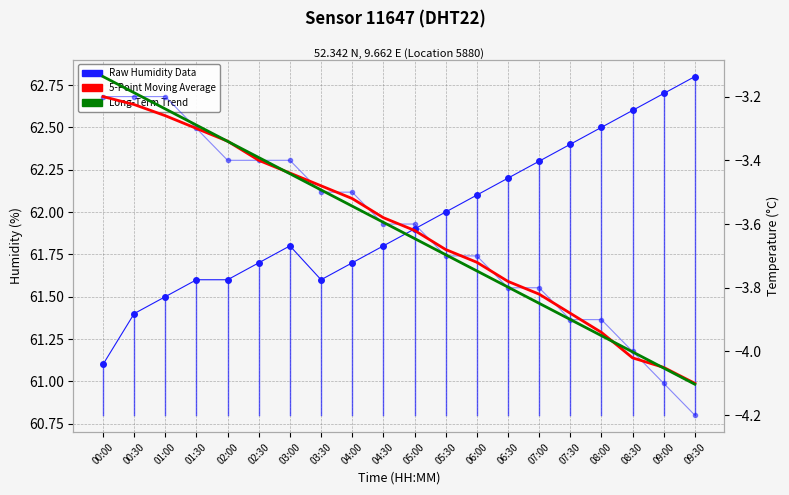

Reading right to left, extract all data points from this chart.

Raw Humidity Data: 09:30=62.8	09:00=62.7	08:30=62.6	08:00=62.5	07:30=62.4	07:00=62.3	06:30=62.2	06:00=62.1	05:30=62.0	05:00=61.9	04:30=61.8	04:00=61.7	03:30=61.6	03:00=61.8	02:30=61.7	02:00=61.6	01:30=61.6	01:00=61.5	00:30=61.4	00:00=61.1
Raw Temp Data: 09:30=-4.2	09:00=-4.1	08:30=-4.0	08:00=-3.9	07:30=-3.9	07:00=-3.8	06:30=-3.8	06:00=-3.7	05:30=-3.7	05:00=-3.6	04:30=-3.6	04:00=-3.5	03:30=-3.5	03:00=-3.4	02:30=-3.4	02:00=-3.4	01:30=-3.3	01:00=-3.2	00:30=-3.2	00:00=-3.2
5-Point Moving Avg (Temp): 09:30=-4.1	09:00=-4.0	08:30=-4.0	08:00=-3.9	07:30=-3.9	07:00=-3.8	06:30=-3.8	06:00=-3.7	05:30=-3.7	05:00=-3.6	04:30=-3.6	04:00=-3.5	03:30=-3.5	03:00=-3.4	02:30=-3.4	02:00=-3.3	01:30=-3.3	01:00=-3.3	00:30=-3.2	00:00=-3.2
Long-Term Trend (Temp): 09:30=-4.1	09:00=-4.1	08:30=-4.0	08:00=-4.0	07:30=-3.9	07:00=-3.8	06:30=-3.8	06:00=-3.7	05:30=-3.7	05:00=-3.6	04:30=-3.6	04:00=-3.5	03:30=-3.5	03:00=-3.4	02:30=-3.4	02:00=-3.3	01:30=-3.3	01:00=-3.2	00:30=-3.2	00:00=-3.1